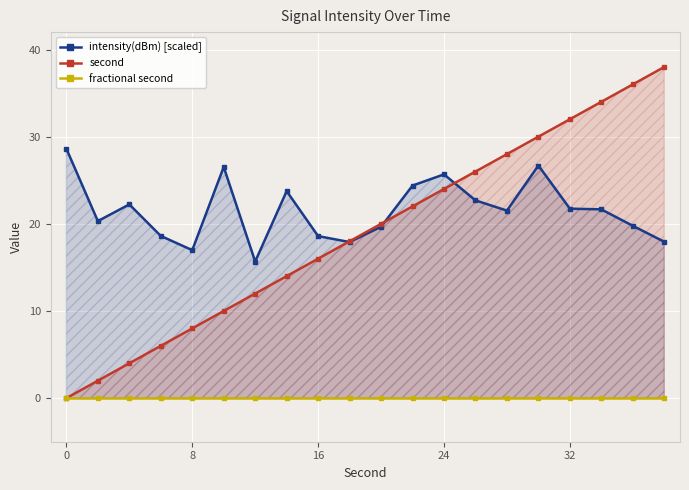

What is the maximum value for second?

38